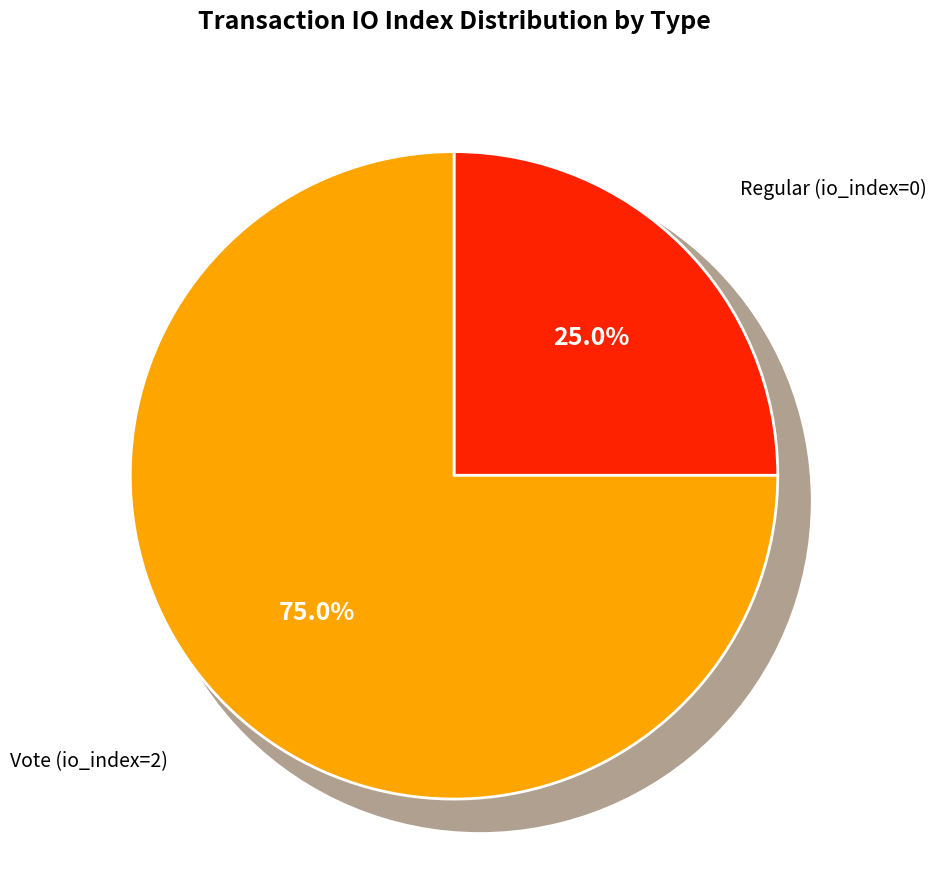

To the nearest percent, what is the average slice percentage?

50%